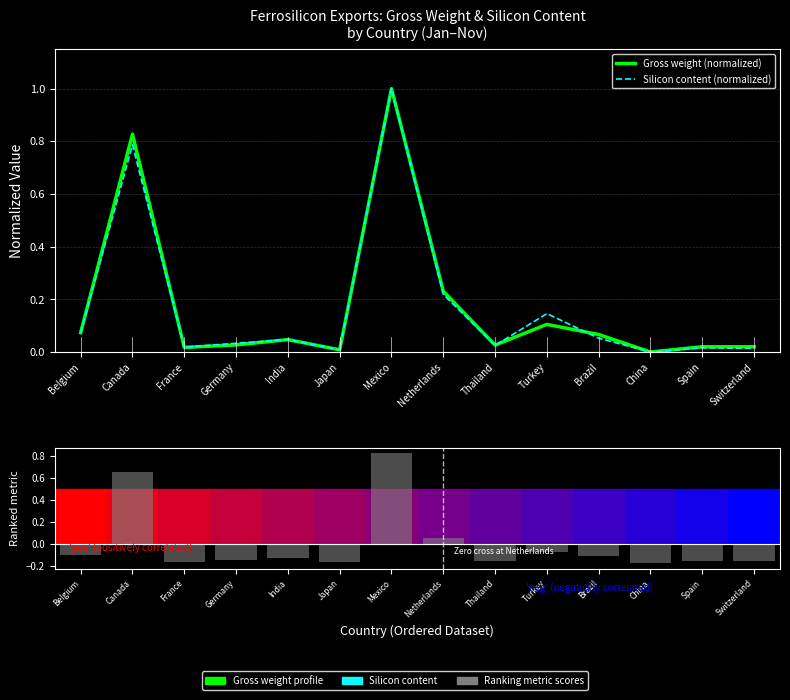

What is the label of the 5th bar from the right?

Turkey